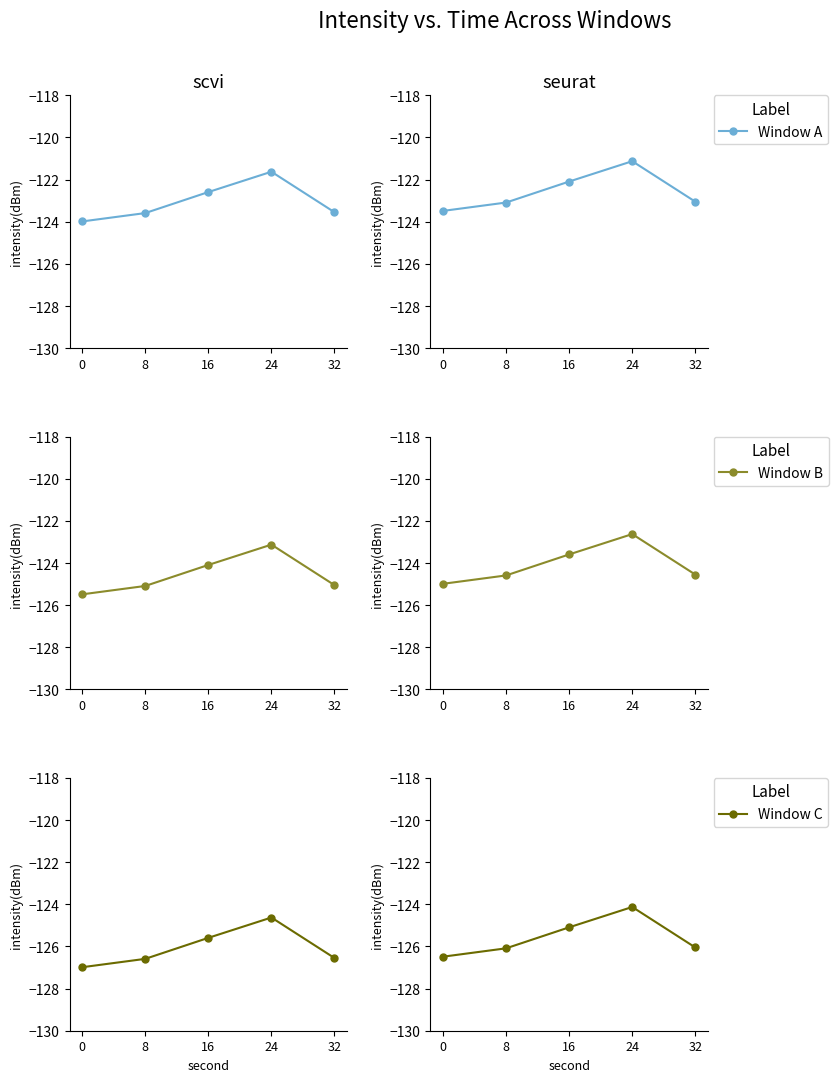

What is the difference between the maximum and minimum values in the Window A series?

2.4